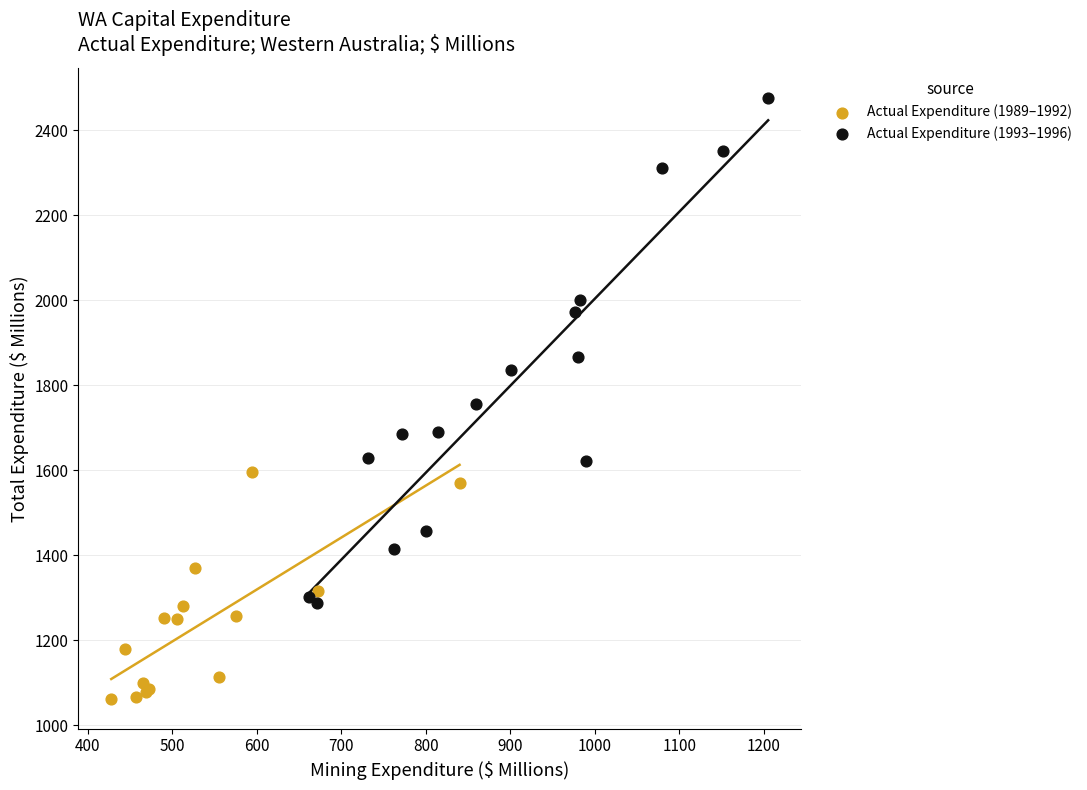

Which series contains the lowest Y value?

Actual Expenditure (1989–1992)